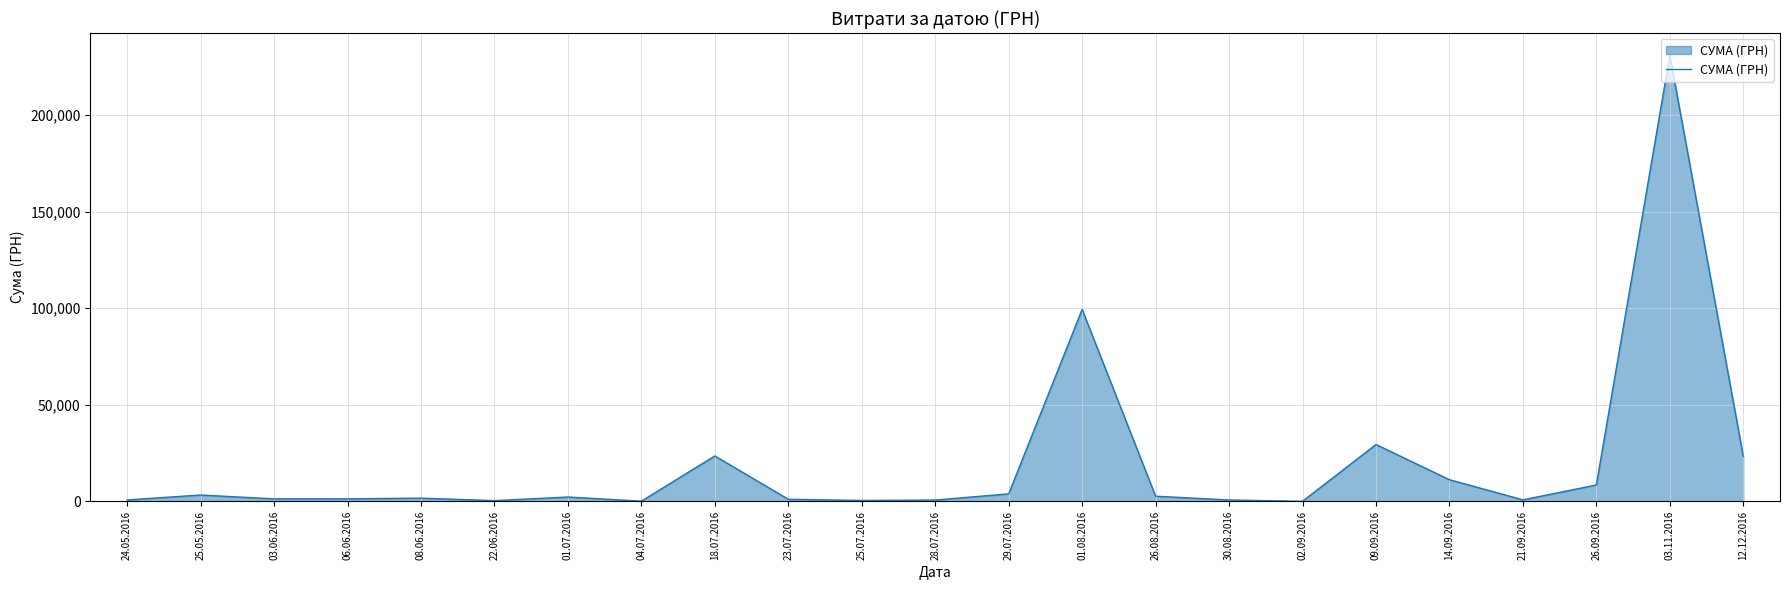

What is the sum of the values at 22.06.2016 and 29.07.2016?

4251.2